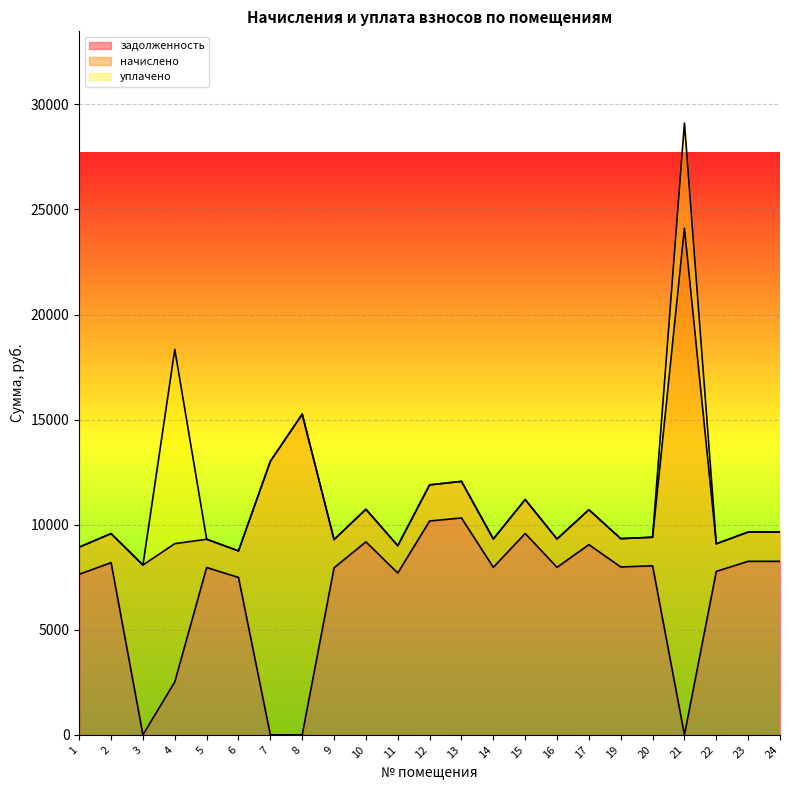

What is the difference between the maximum and minimum values in the задолженность series?

10320.0